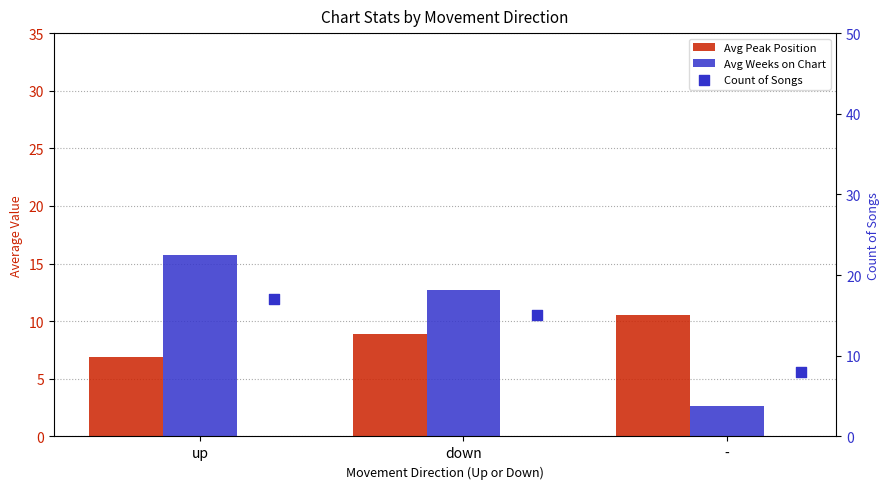

Which series has the largest total across all categories?

Count of Songs